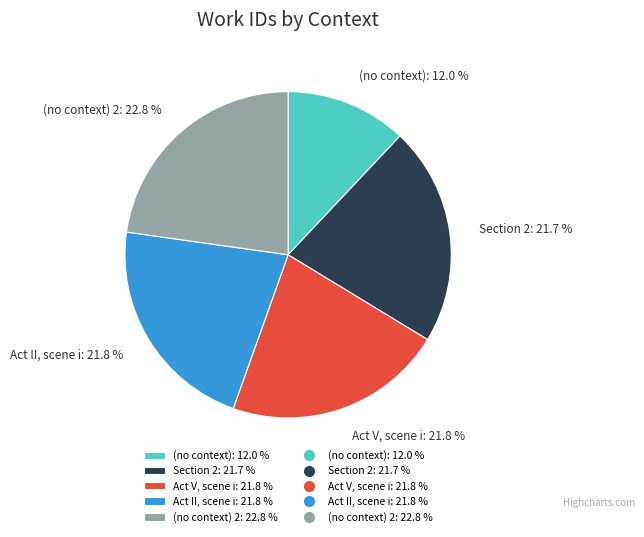

Does (no context) 2: 22.8 % account for over 50% of the chart?

No